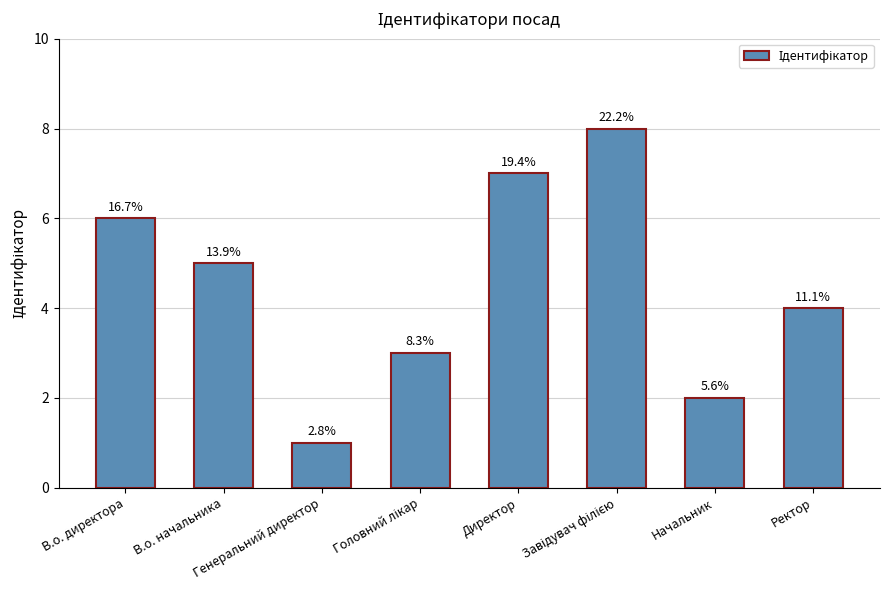

How many bars are there in total?

8